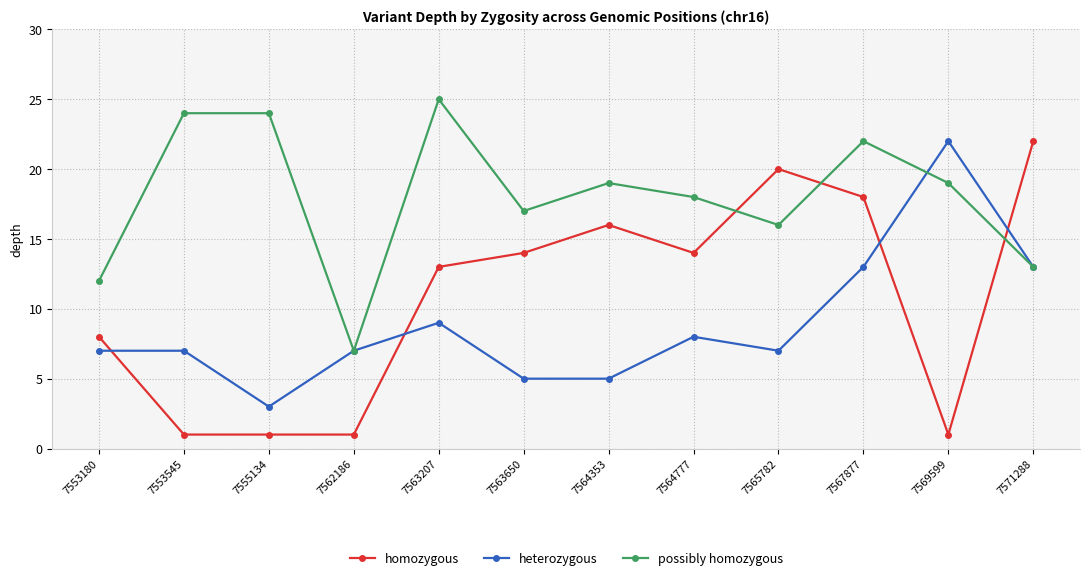

How many lines are shown in the chart?

3